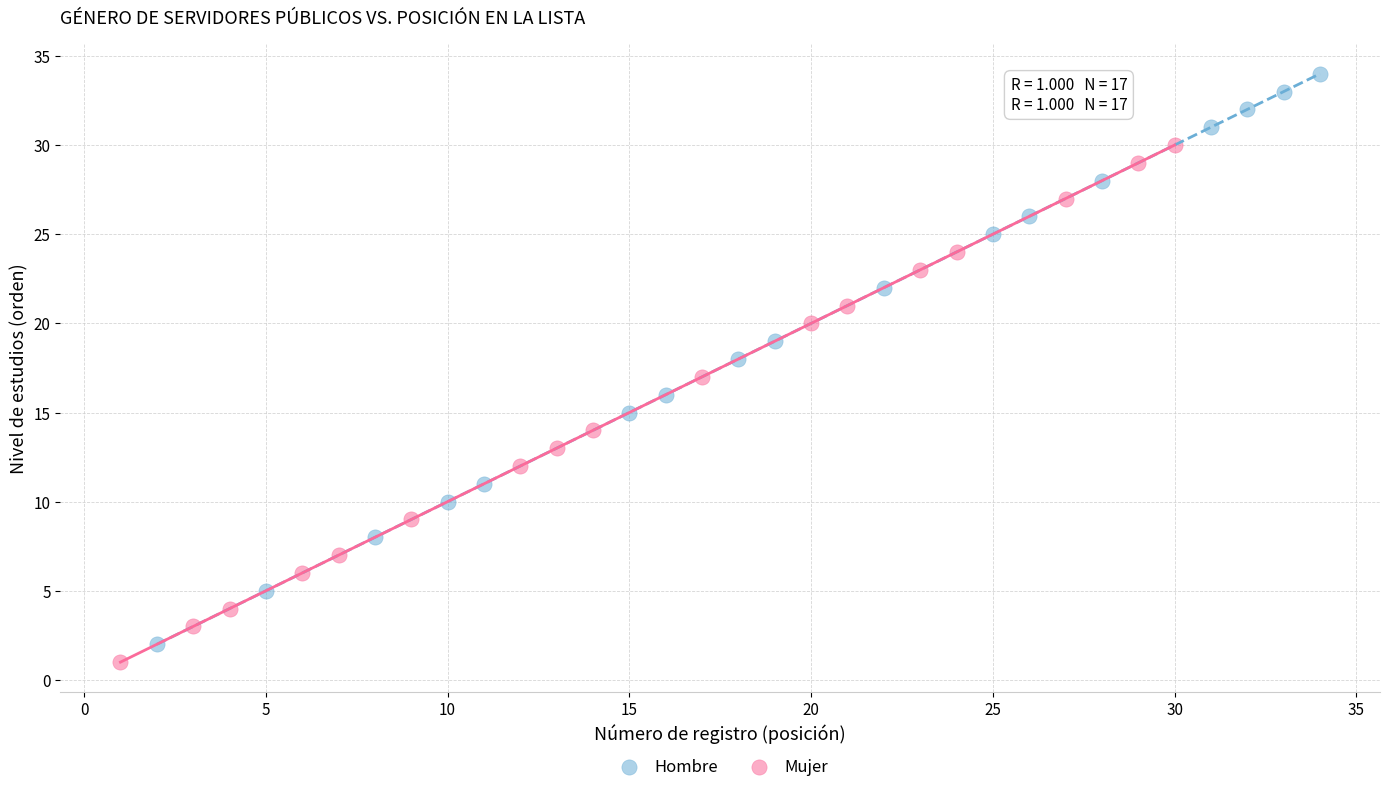

Which series reaches the minimum Y coordinate?

Mujer